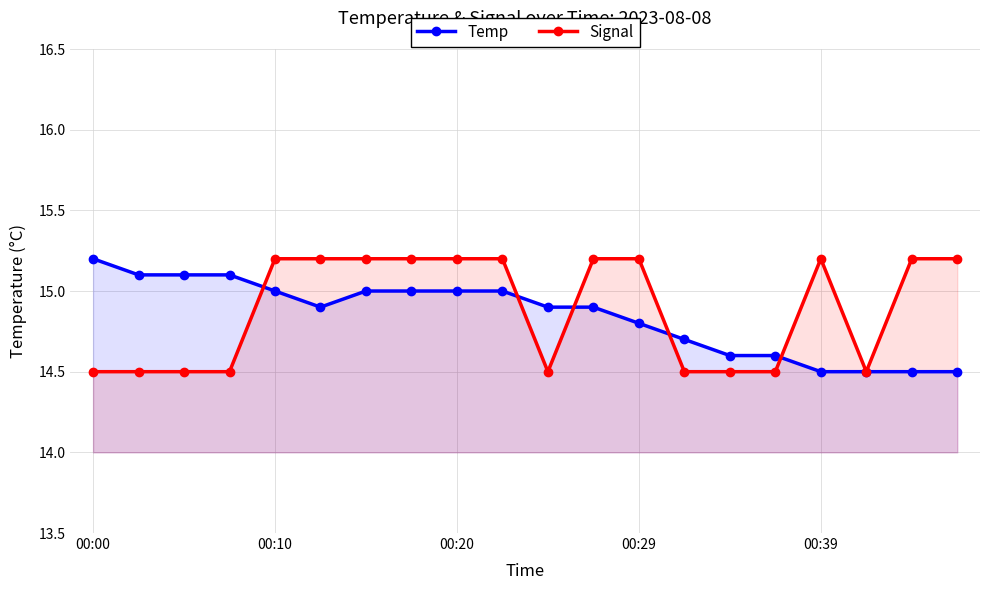

Is it true that Temp equals 24.3 at 00:00?

False